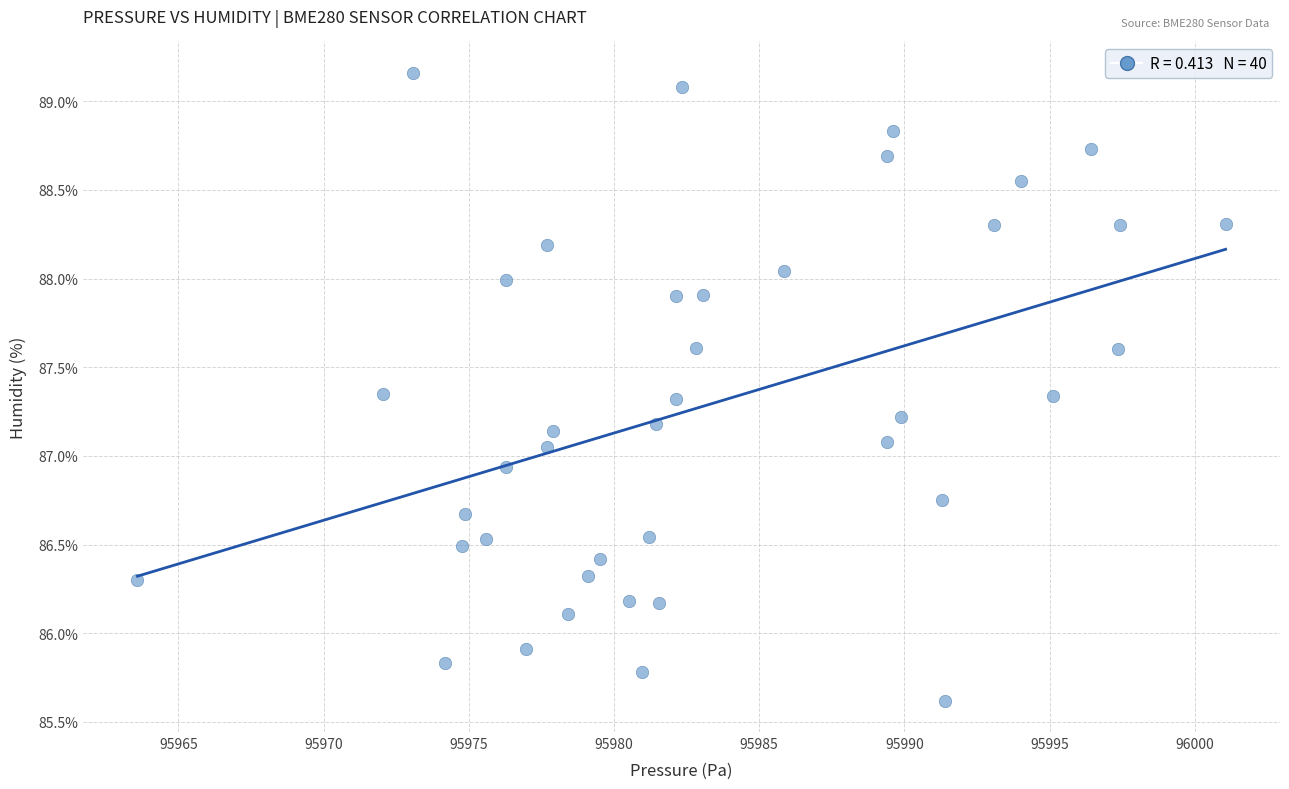

What is the range of X values (max minus min)?

37.5